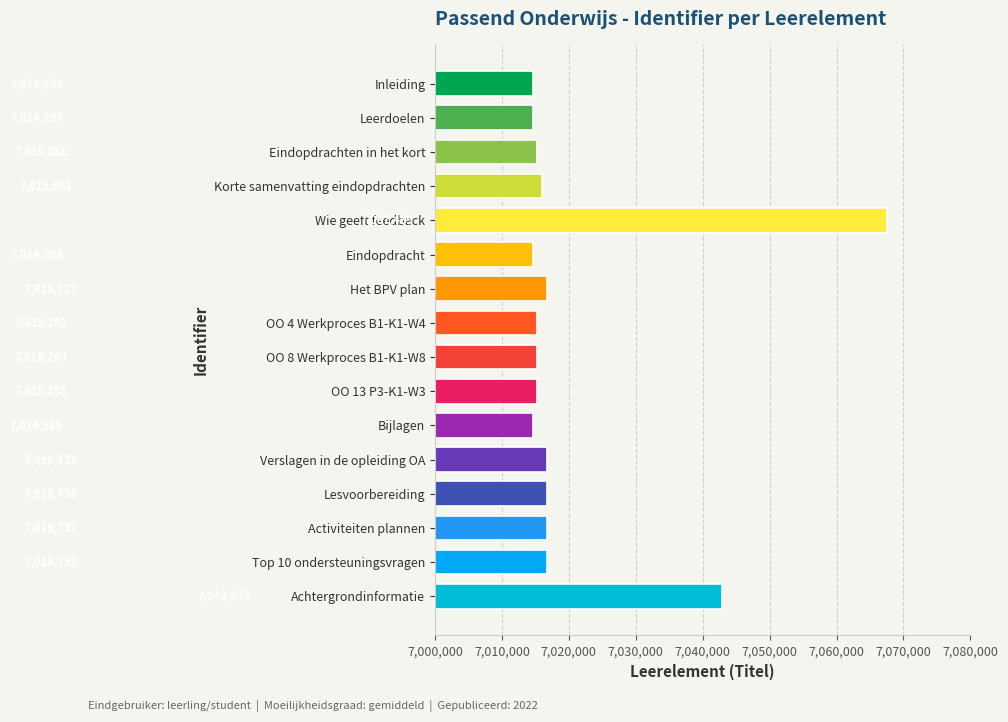

Which category has the lowest value across all series?

Inleiding